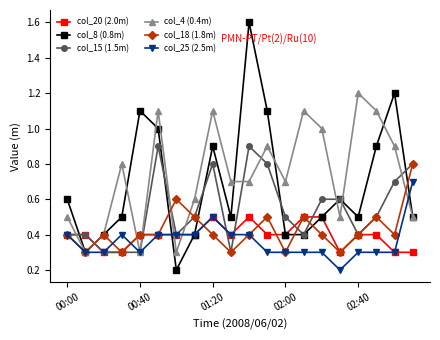

What is the value of the col_20 (2.0m) point at the 4th from the left?

0.3